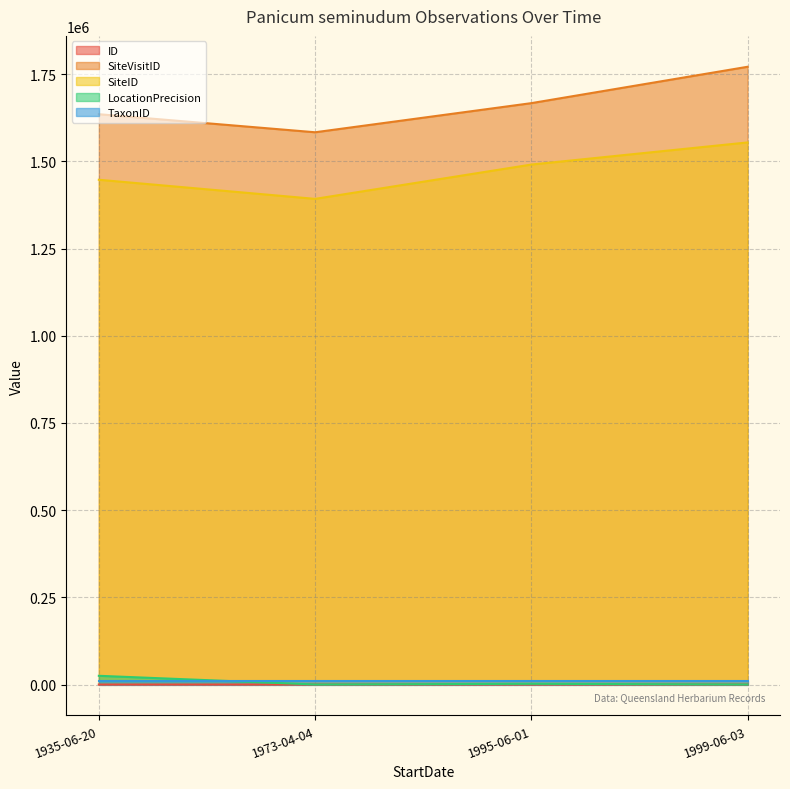

What is the spread (max minus min) of values at 1995-06-01?

1667144